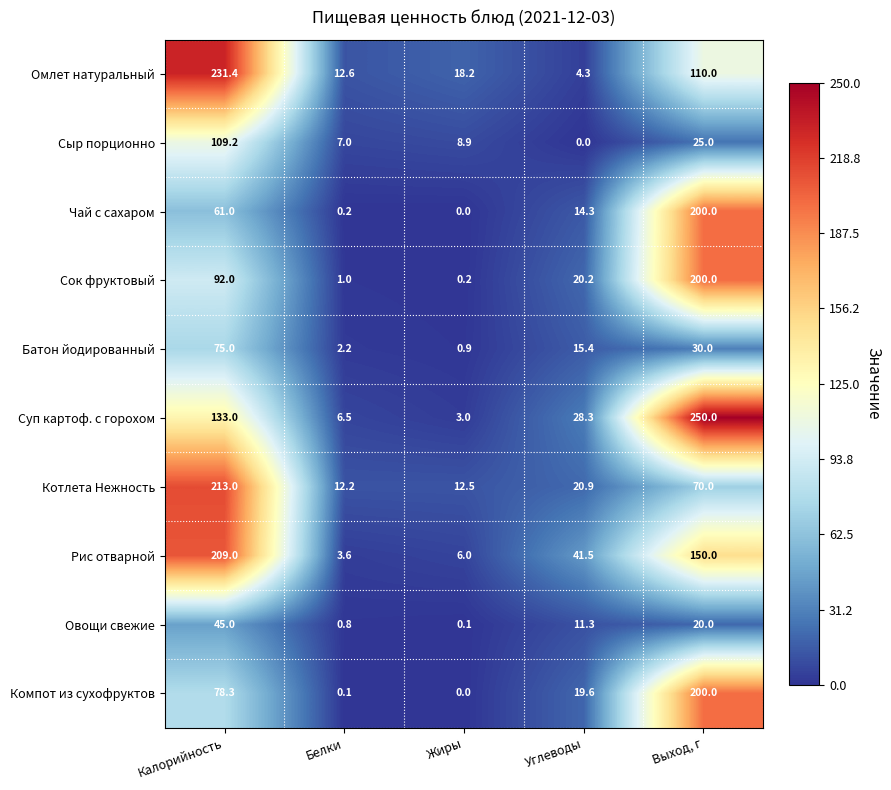

What is the difference between the second highest and second lowest values in the Рис отварной series?

144.0